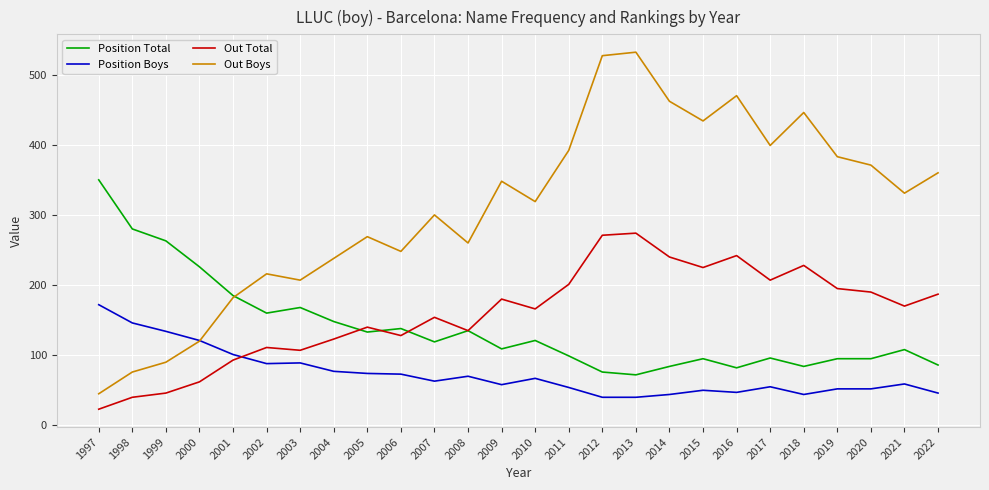

True or false: Out Boys and Out Total intersect in this chart.

False